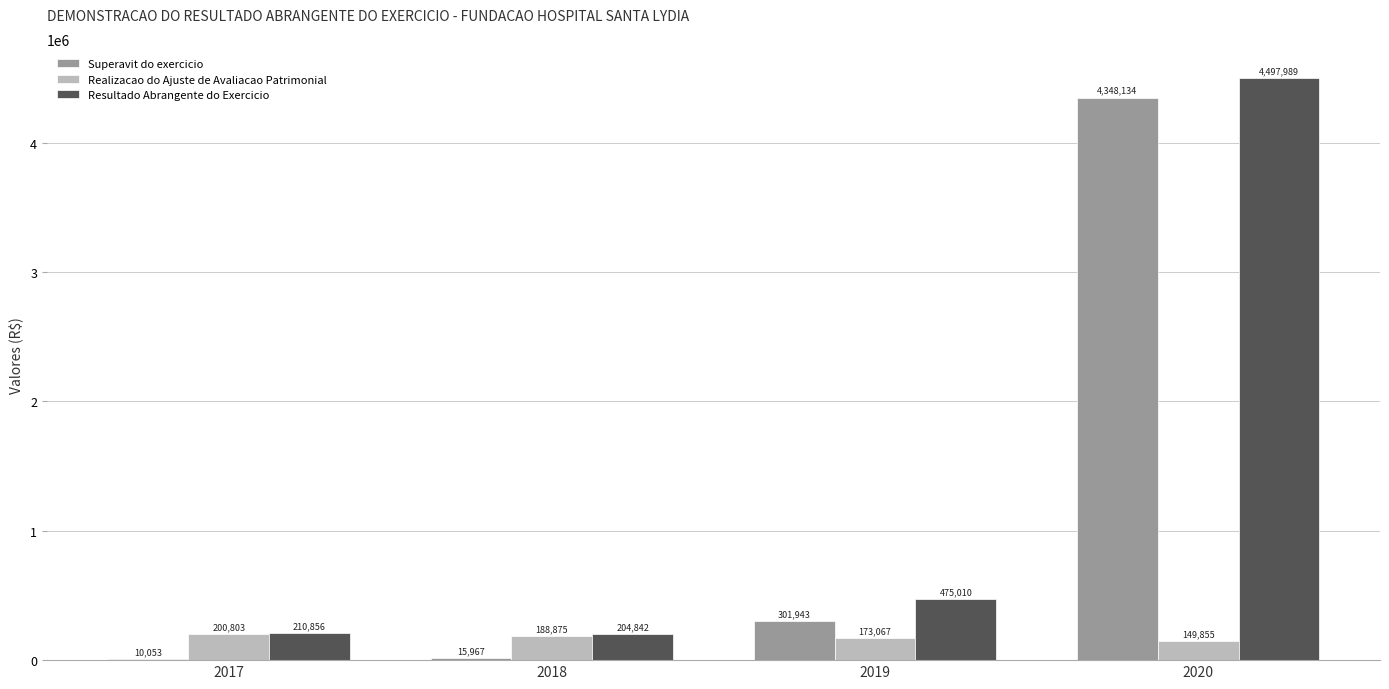

What is the sum of the Superavit do exercicio values at 2020 and 2018?

4364101.0